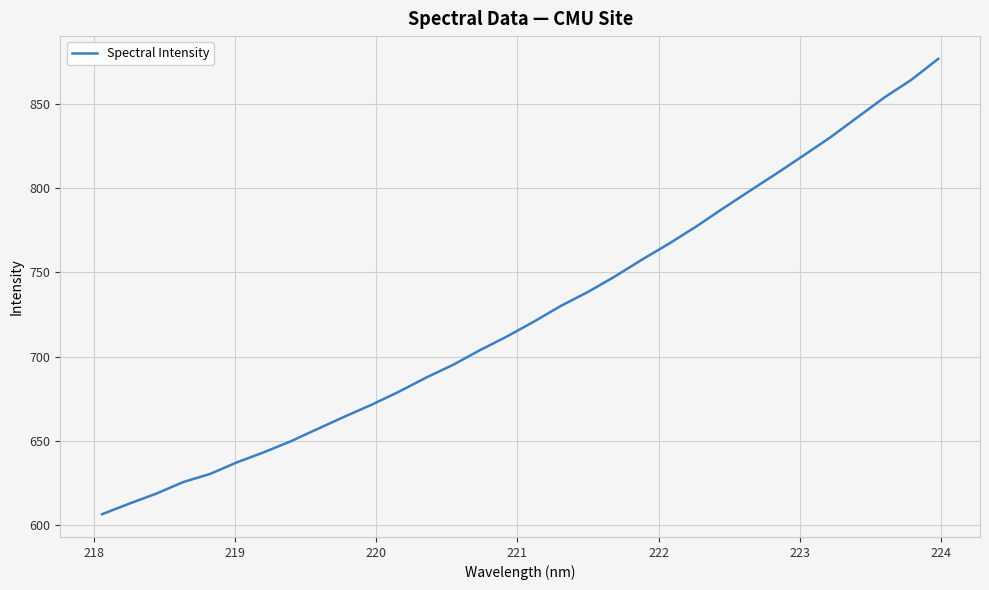

What is the minimum value shown in the chart?

606.4